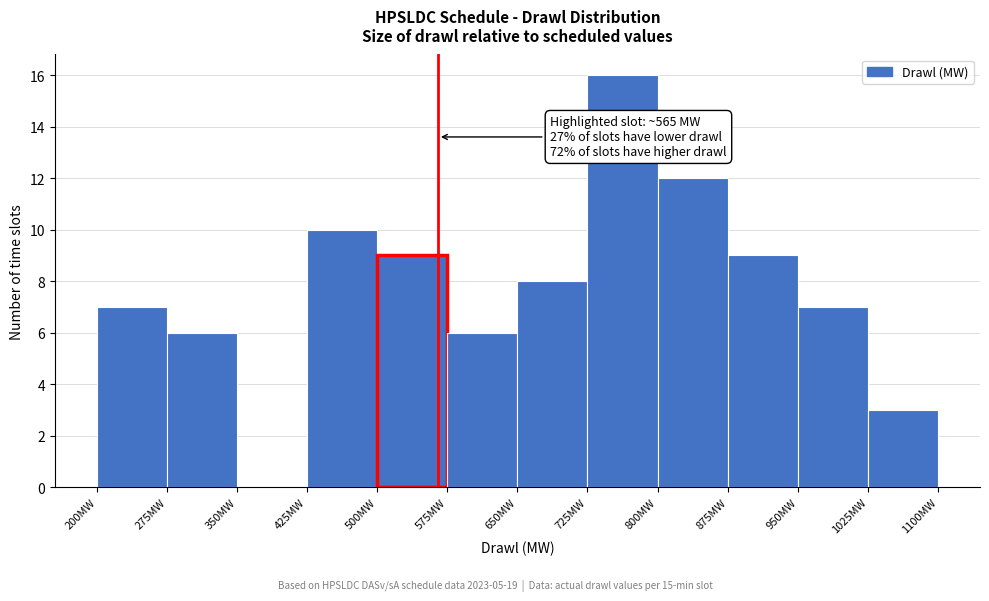

Which range on the x-axis has the tallest bar?

725 to 800